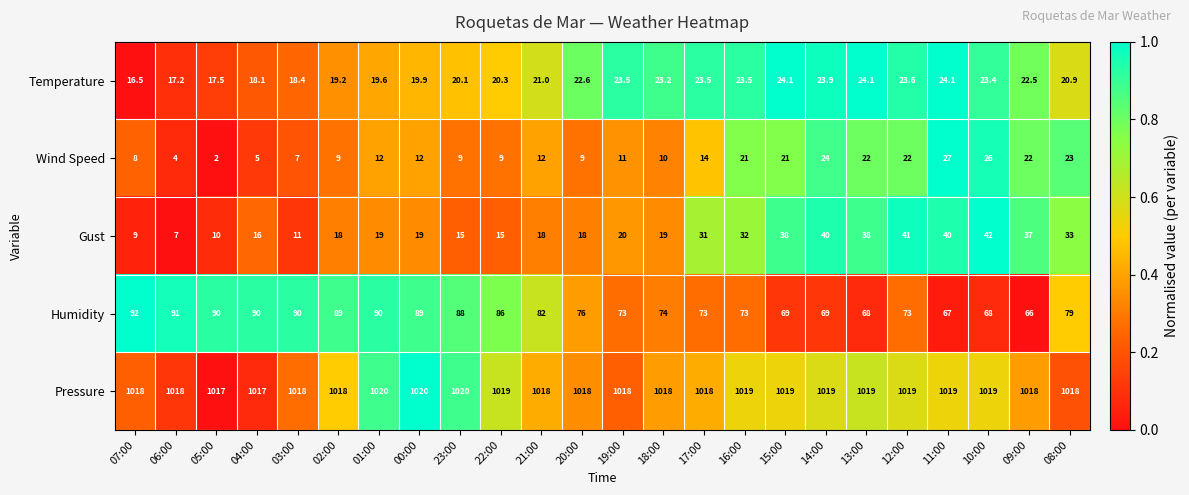

Between 00:00 and 11:00, which series saw the biggest shift?

Humidity